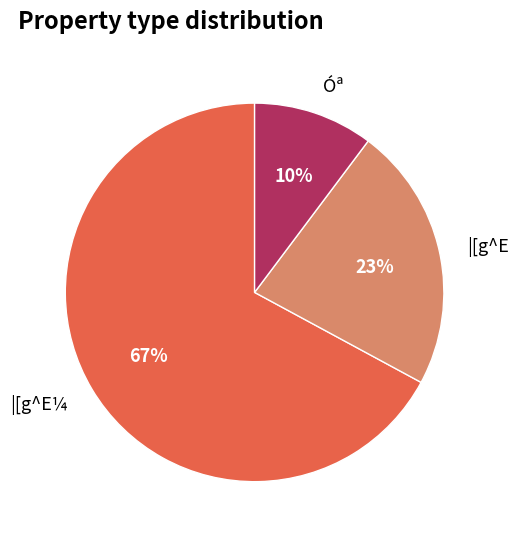

Is it true that |[g^E¼ is 80% of the pie?

False